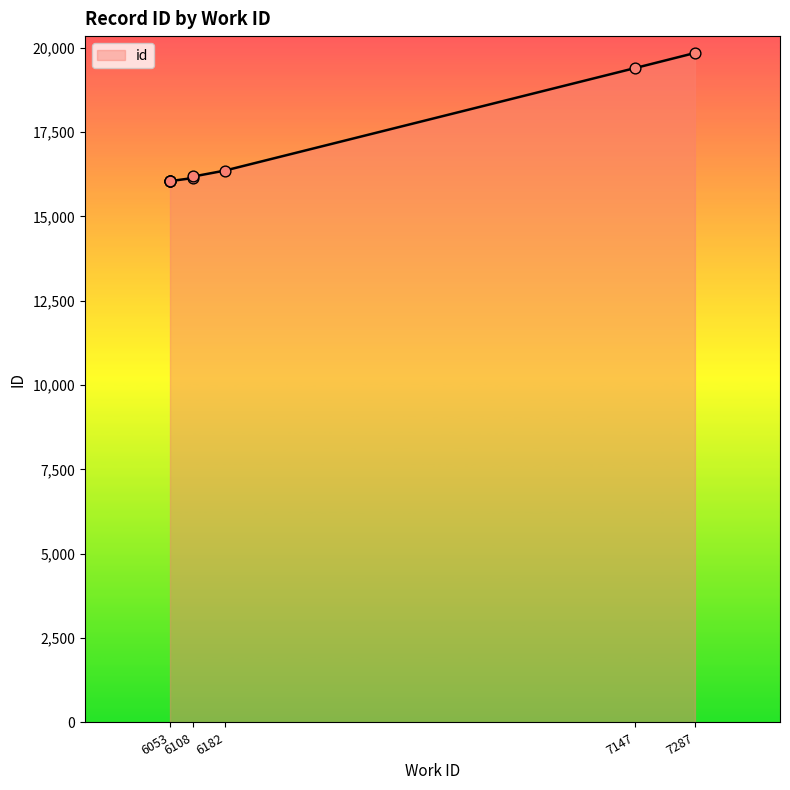

What is the ratio of the value at 6053 to the value at 7147?

0.8